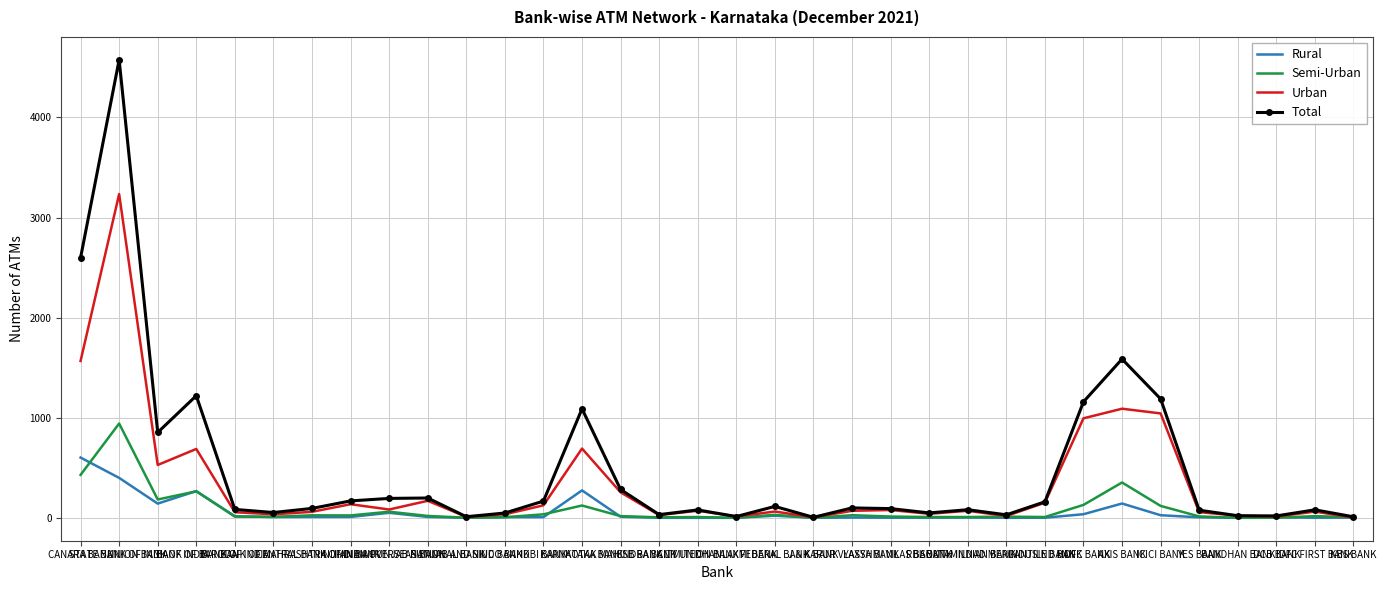

True or false: Semi-Urban has more than 1 interior local peaks.

True